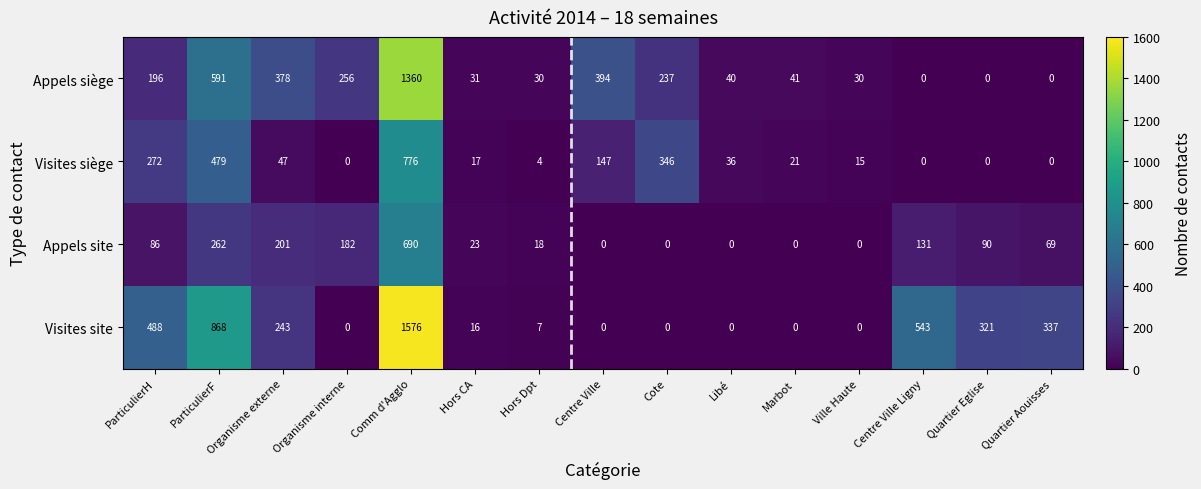

At which label does Visites site reach its peak?

Comm d'Agglo